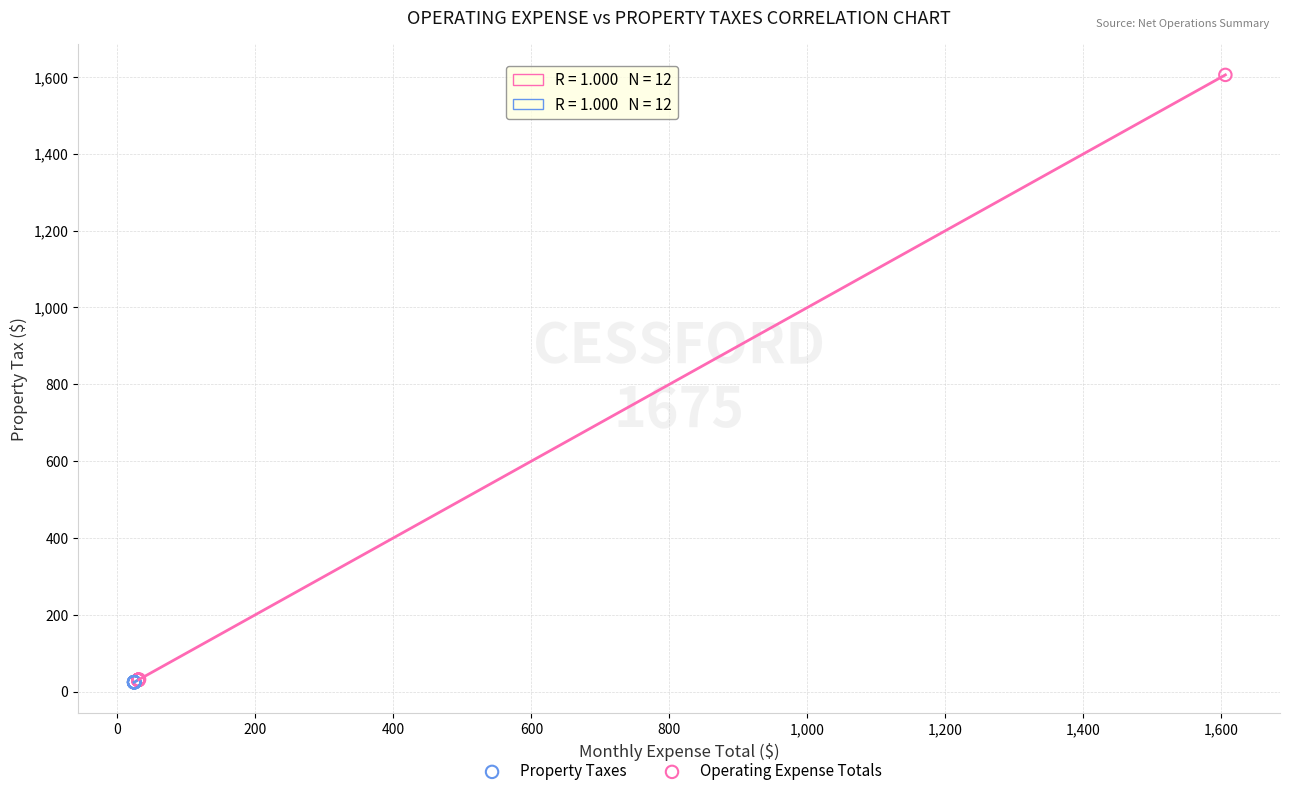

Which series has the widest spread of Y values?

Operating Expense Totals